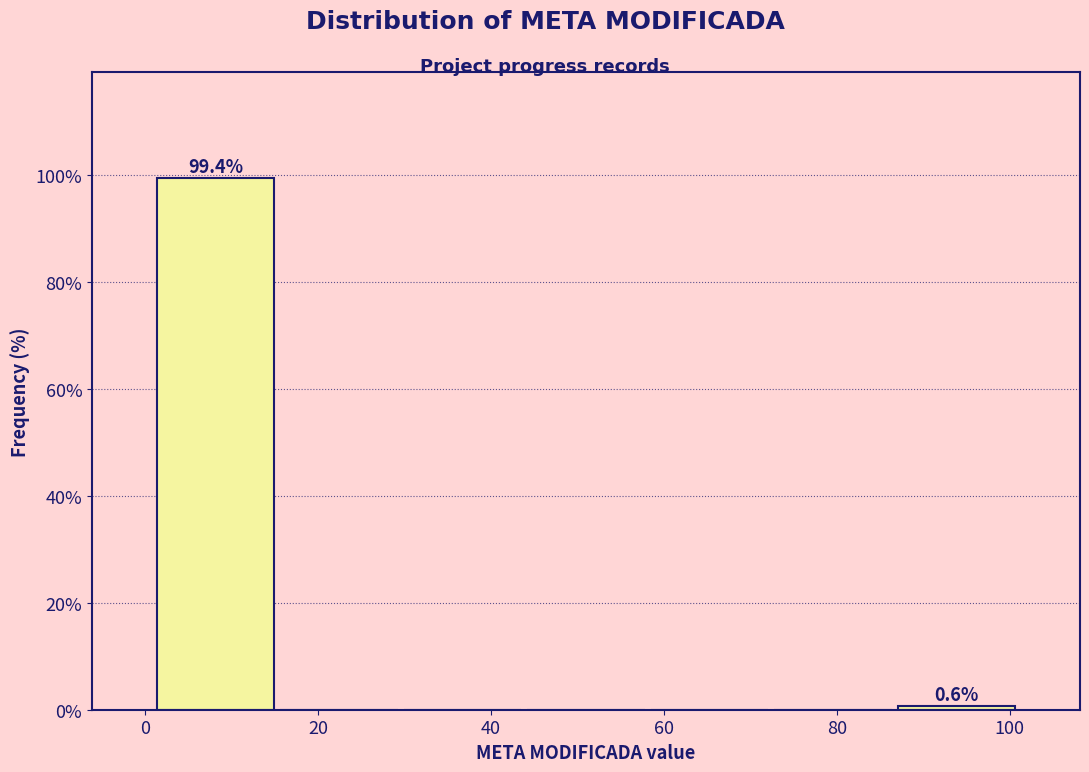

Over which range of the x-axis is the bar tallest?

2 to 16